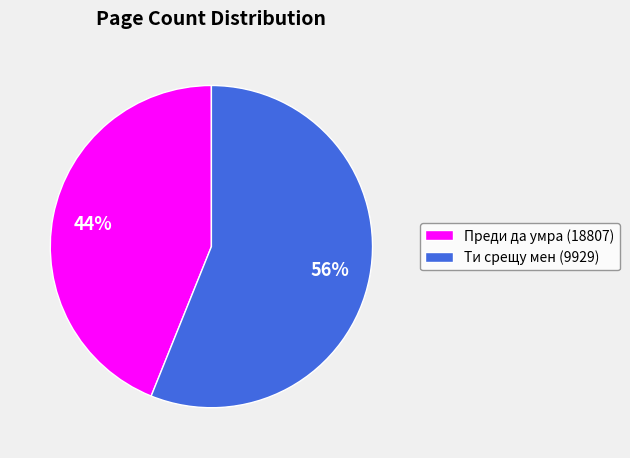

Which slice is the largest?

Ти срещу мен (9929)